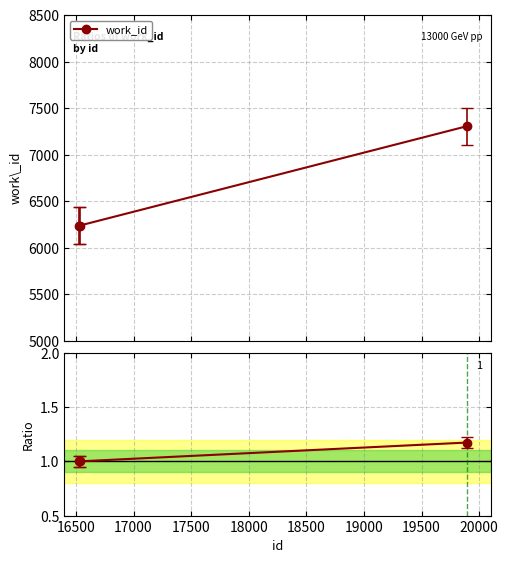

What is the maximum value for work_id?

7305